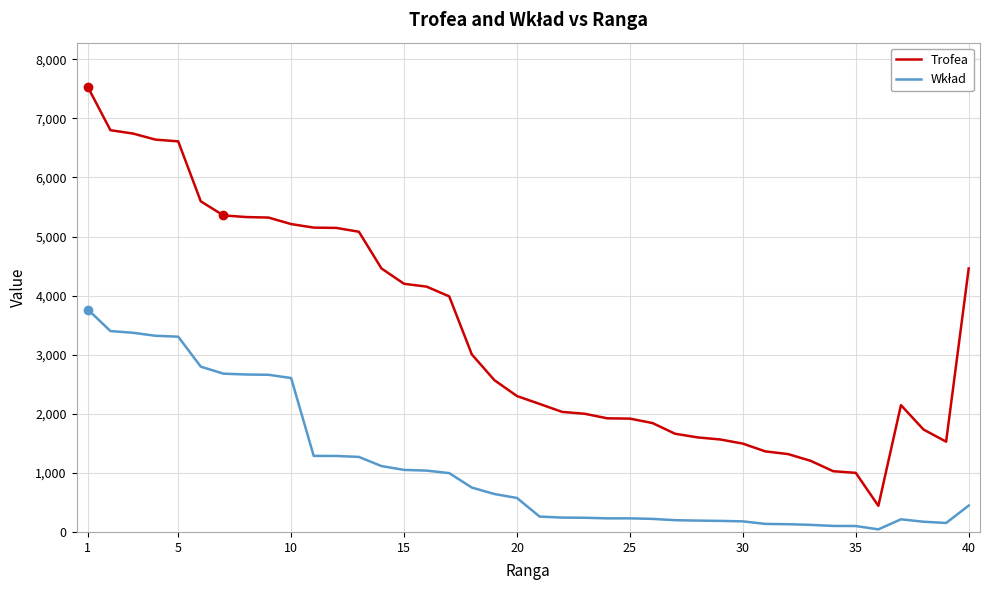

Which series has the largest range (max minus min)?

Trofea